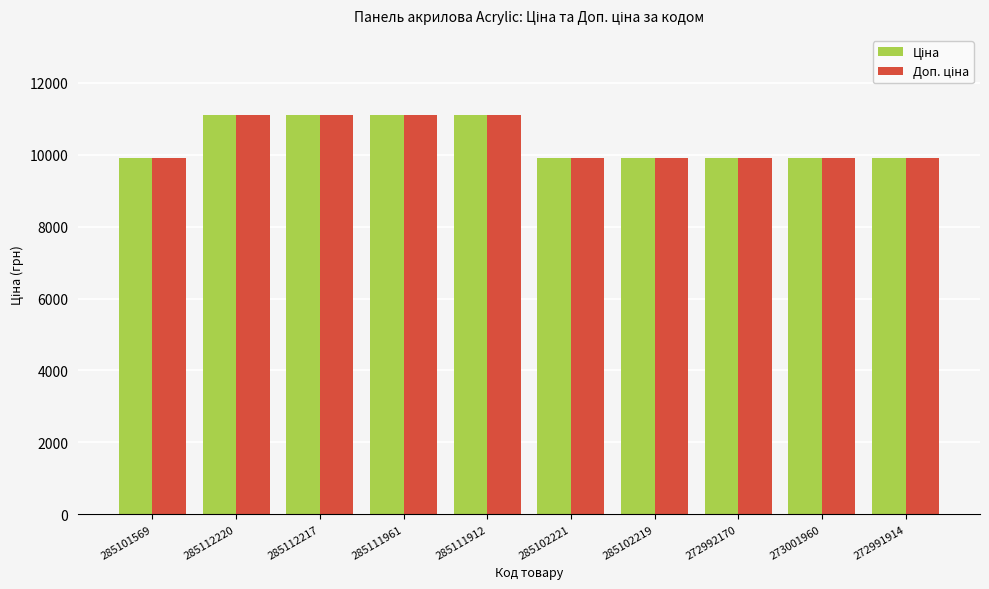

What is the minimum value shown in the chart?

9908.5